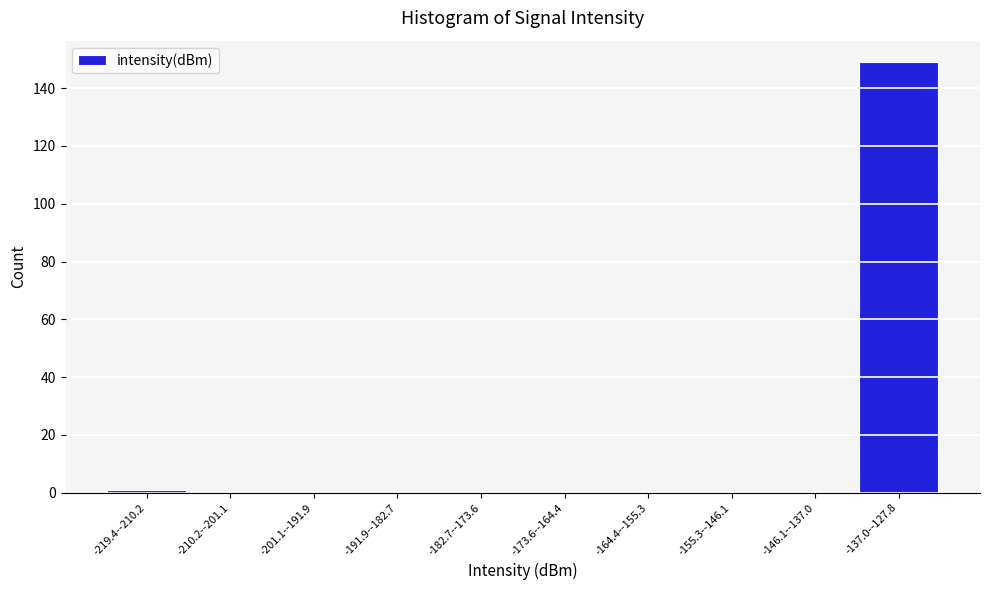

Reading left to right, list all the values displayed in this chart.

-219.4--210.2=1	-210.2--201.1=0	-201.1--191.9=0	-191.9--182.7=0	-182.7--173.6=0	-173.6--164.4=0	-164.4--155.3=0	-155.3--146.1=0	-146.1--137.0=0	-137.0--127.8=149